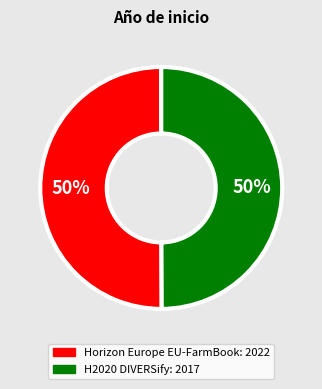

To the nearest percent, what portion does Horizon Europe EU-FarmBook represent?

50%